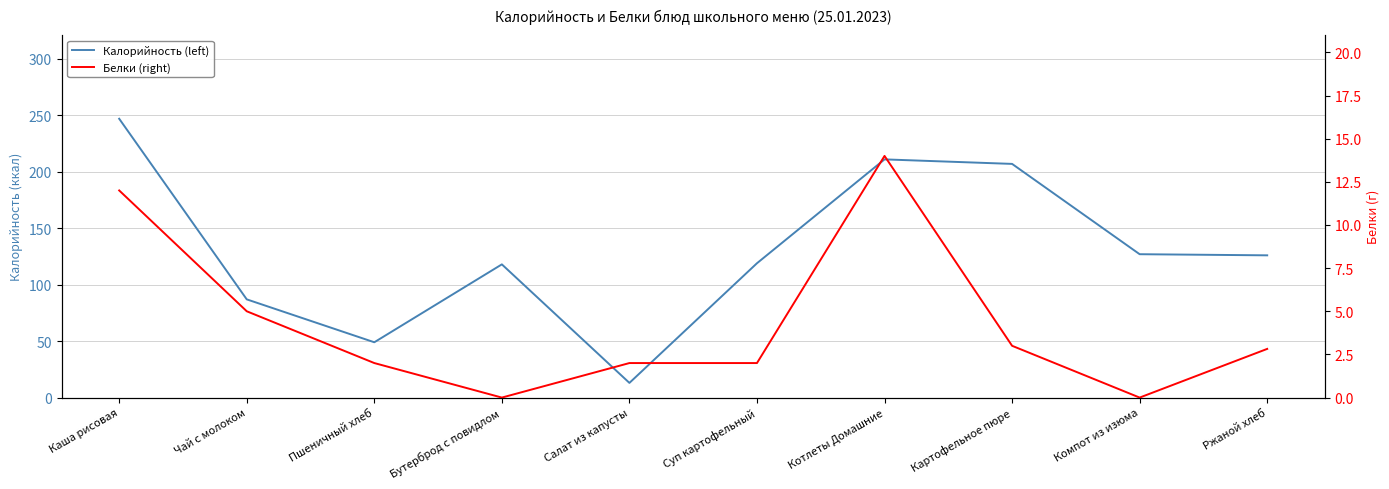

How many series are shown in this chart?

2